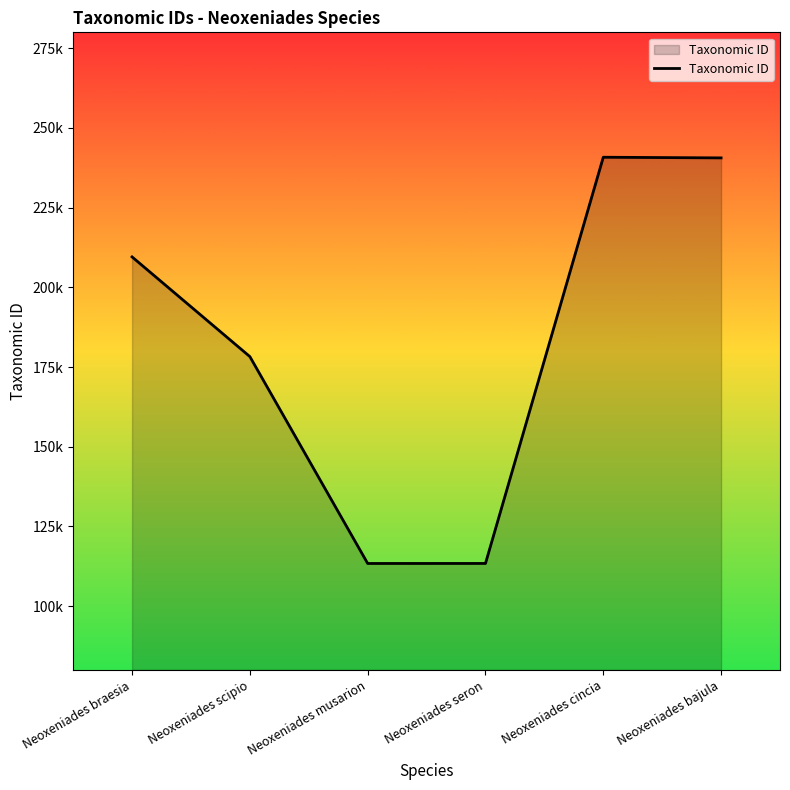

True or false: the data has more than 0 interior local peaks.

True